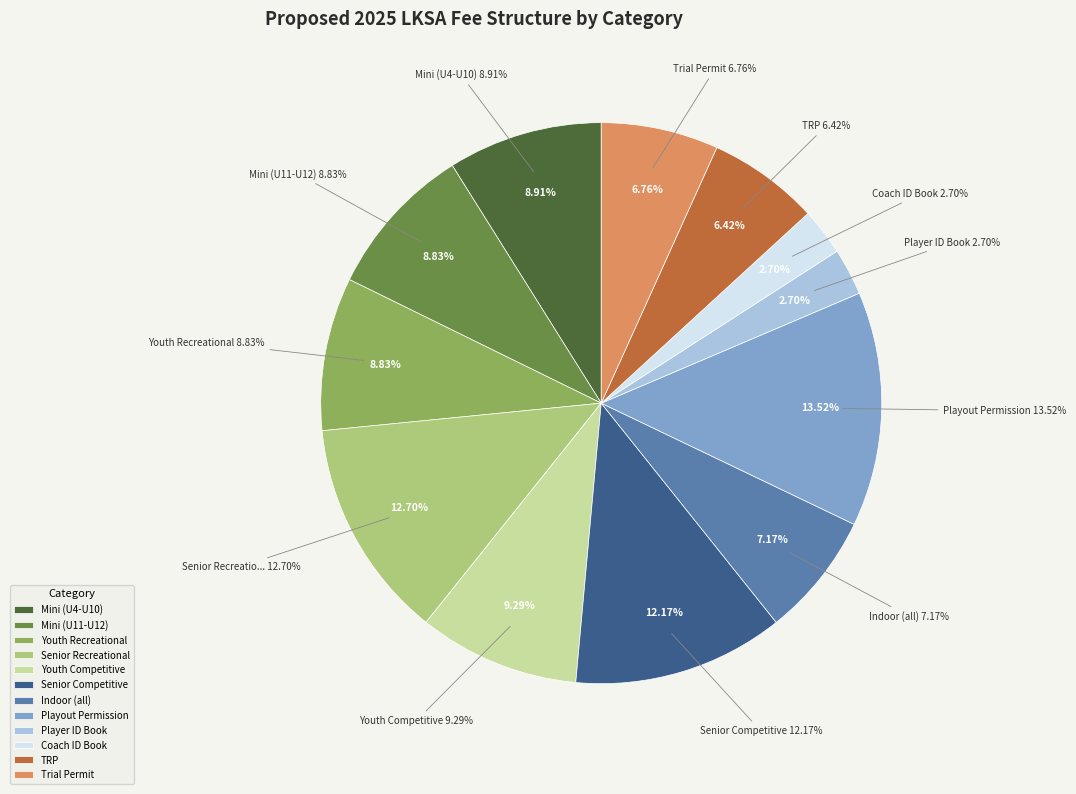

To the nearest percent, what is the difference between the largest and smallest slice percentages?

11%